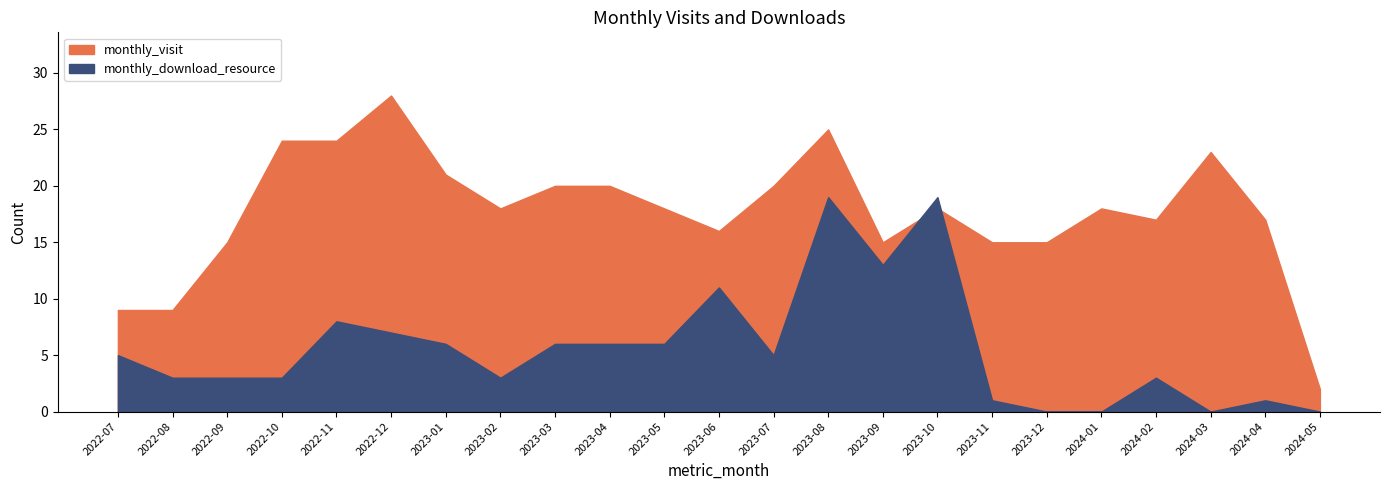

At 2024-04, list the series in order from smallest to largest.

monthly_download_resource, monthly_visit